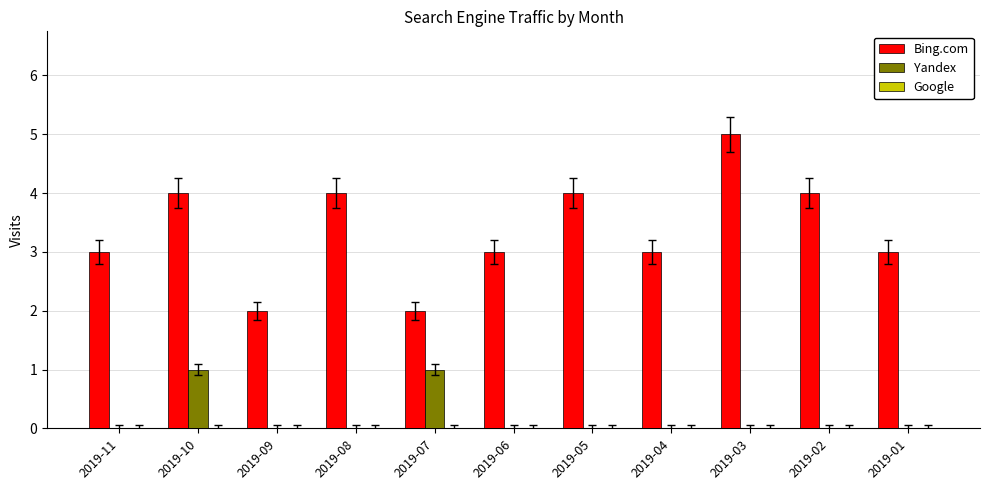

Which series has the largest range (max minus min)?

Bing.com